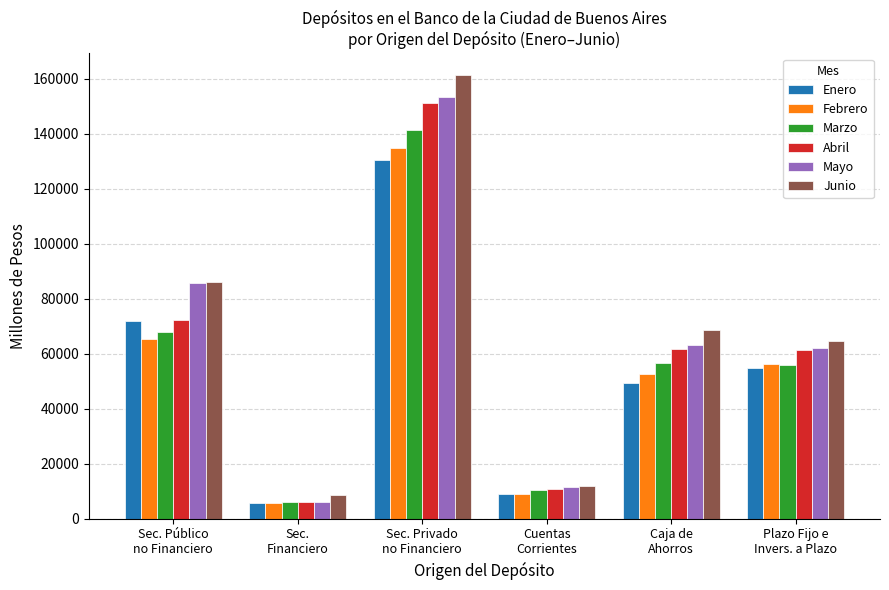

What is the minimum value for Junio?

8554.0